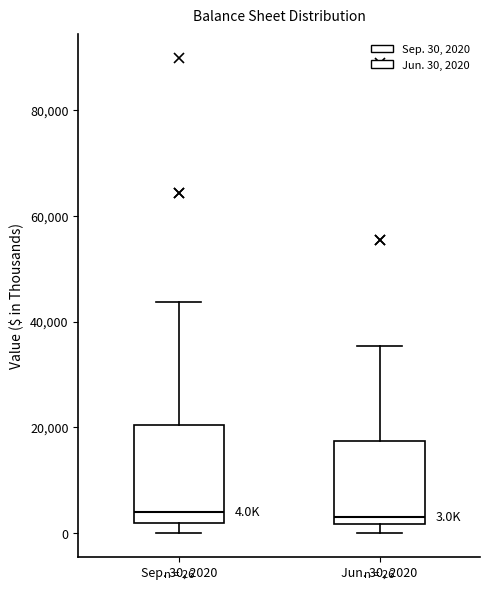

Comparing the boxes themselves (not the whiskers), which one is the tallest?

Sep. 30, 2020